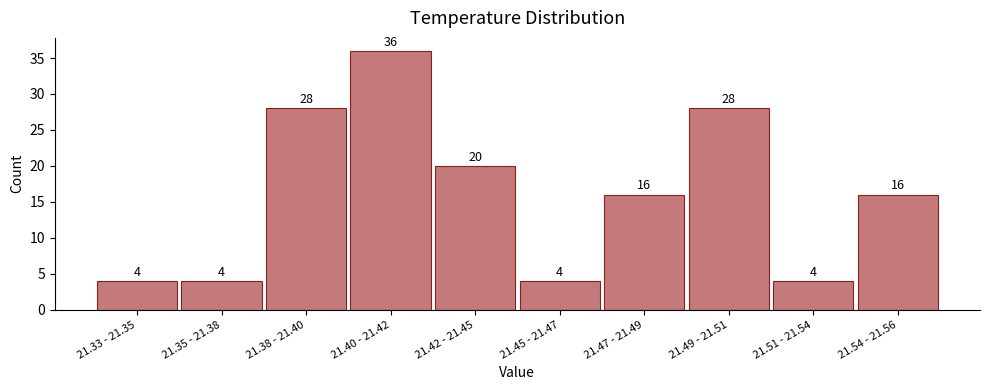

Reading left to right, what are all the values shown in this chart?

21.33 - 21.35=4	21.35 - 21.38=4	21.38 - 21.40=28	21.40 - 21.42=36	21.42 - 21.45=20	21.45 - 21.47=4	21.47 - 21.49=16	21.49 - 21.51=28	21.51 - 21.54=4	21.54 - 21.56=16